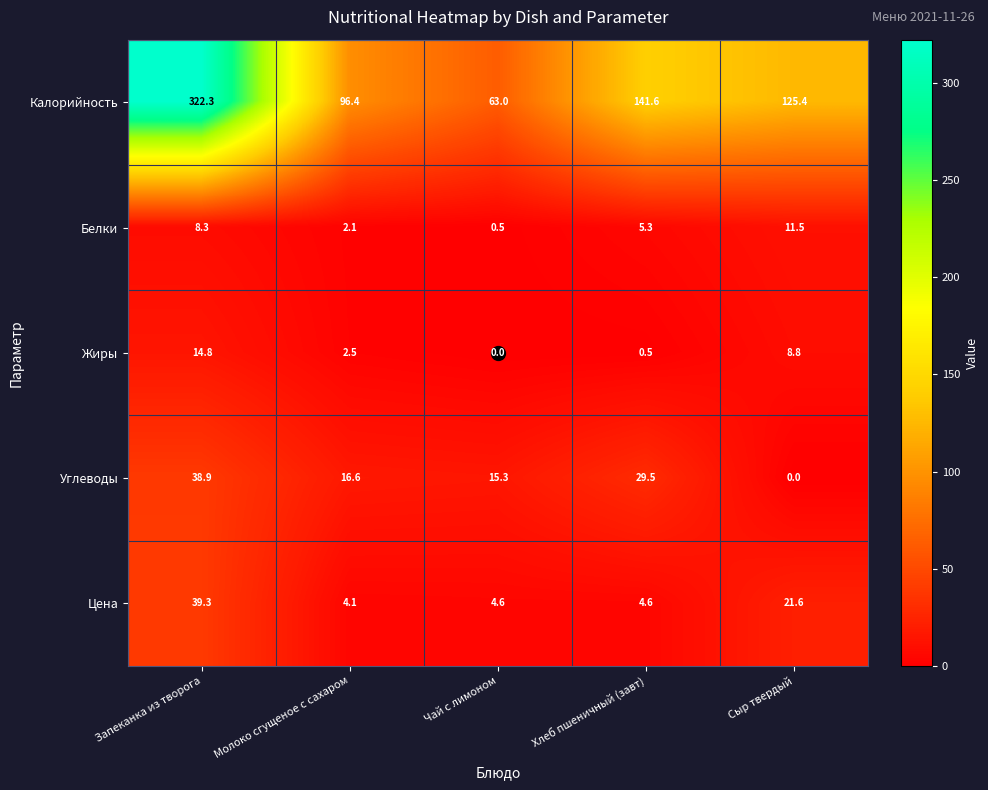

How many categories are shown in the chart?

5